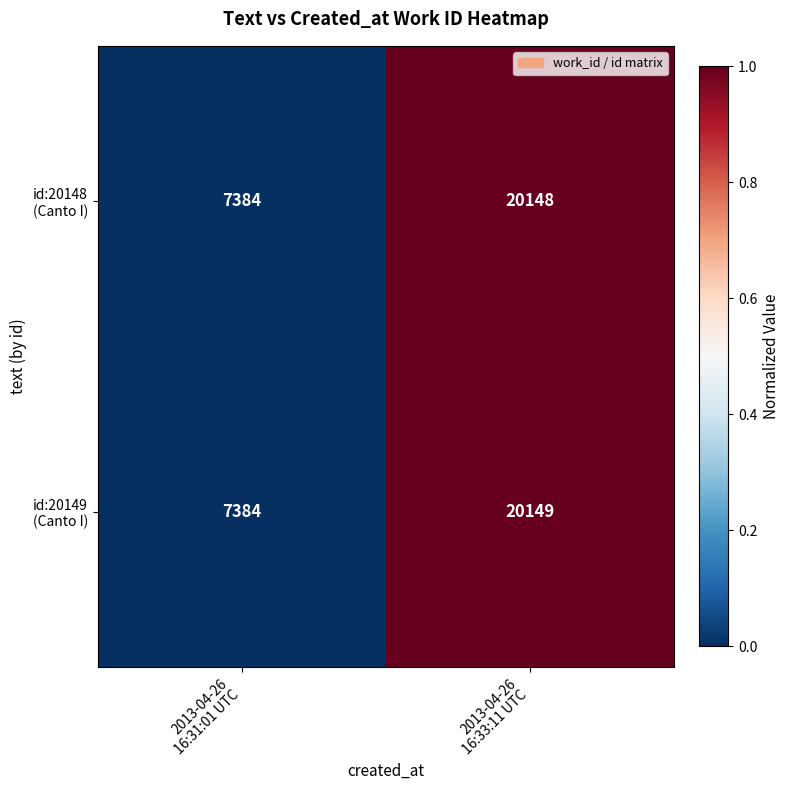

What is the maximum value shown in the chart?

20149